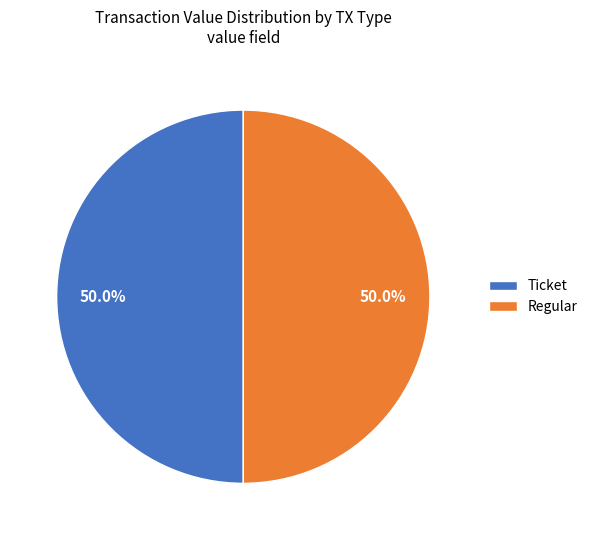

What is the ratio of the value at Regular to the value at Ticket?

1.0